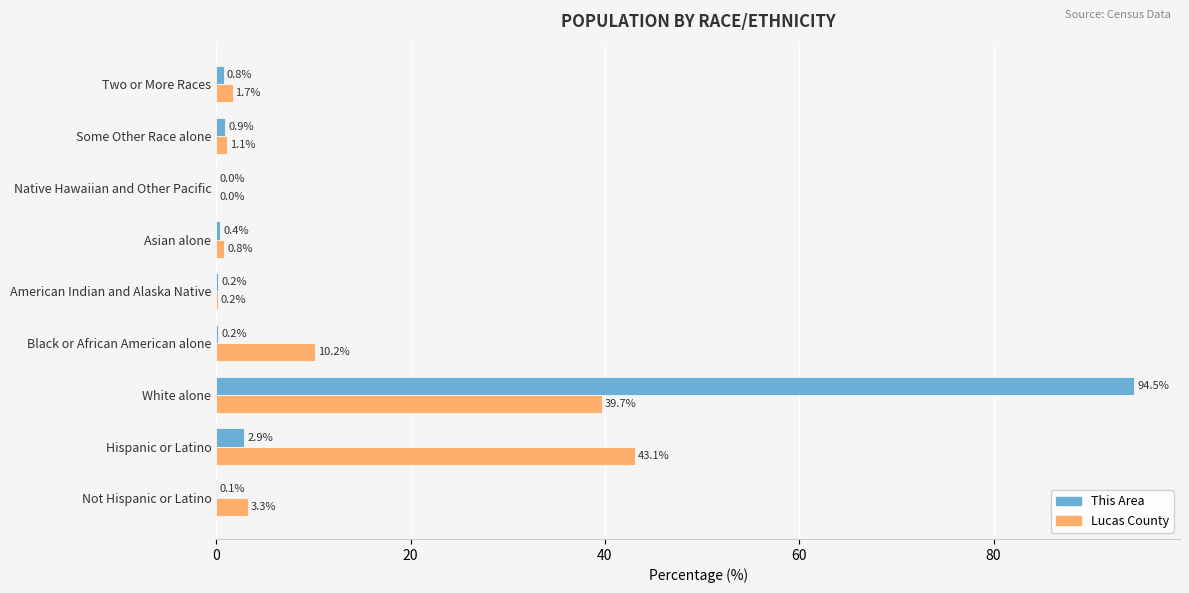

What is the highest value of the This Area series?

94.5